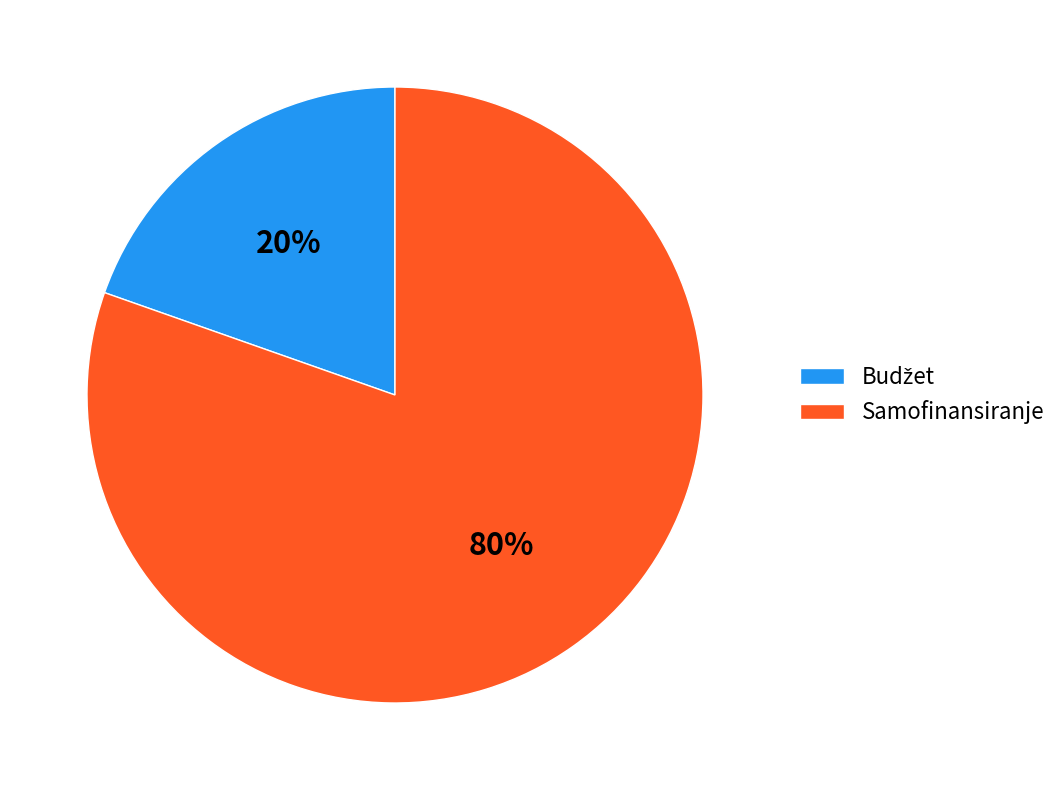

To the nearest percent, what portion does Samofinansiranje represent?

80%